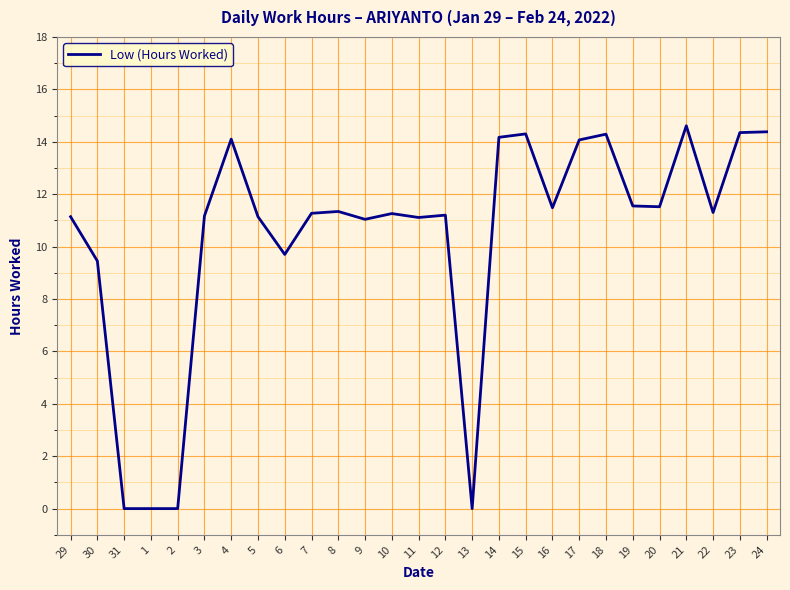

At which category does the chart reach its peak across all series?

21